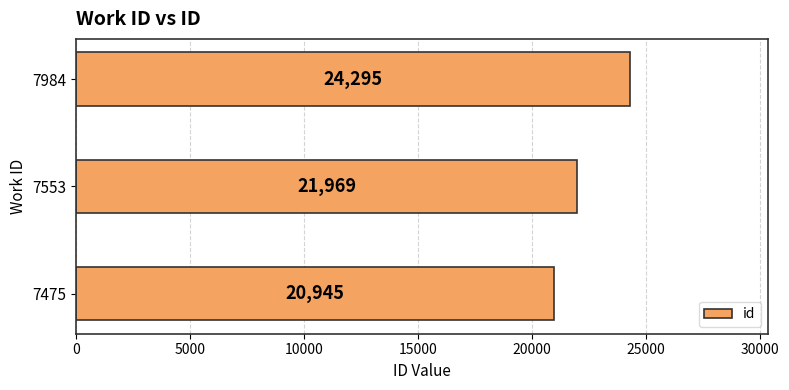

How many series are shown in this chart?

1